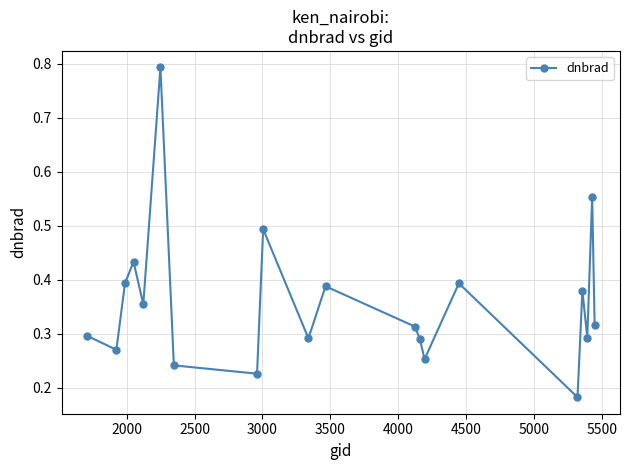

Count the values in the range 0 to 1.

20